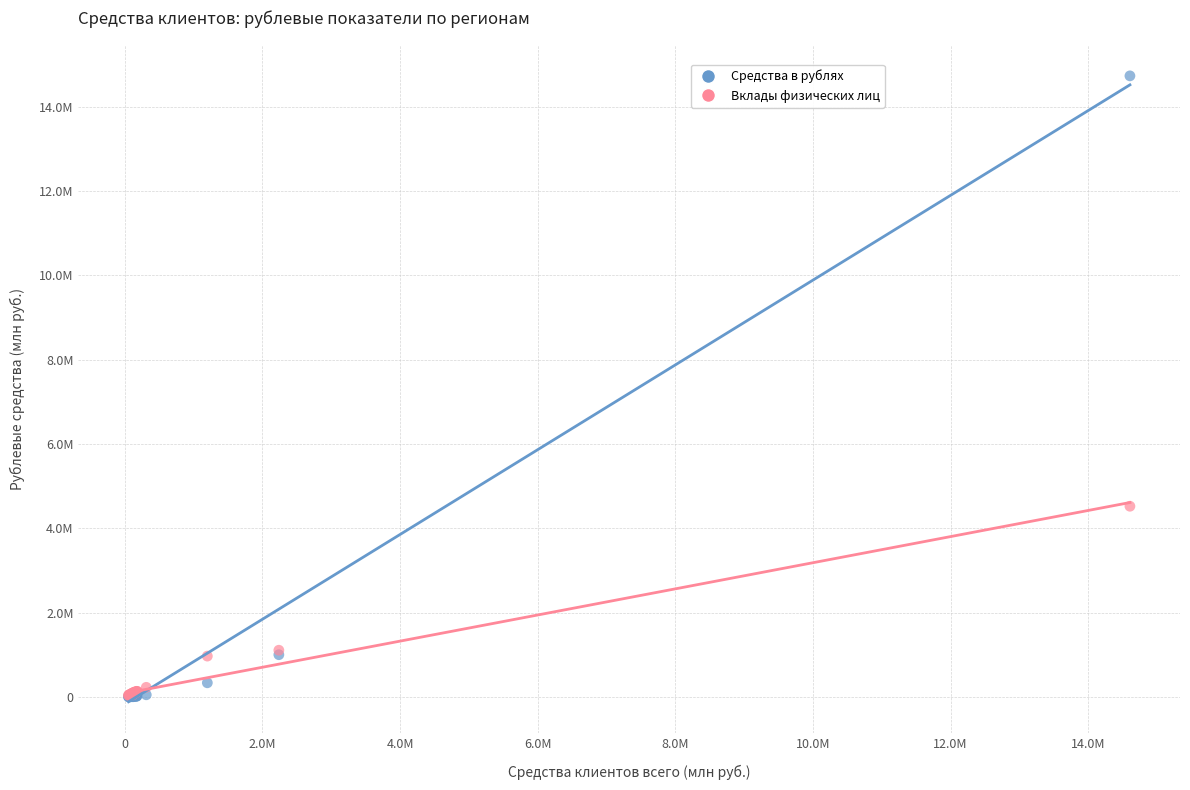

Which series has the largest Y range (max minus min)?

Средства в рублях